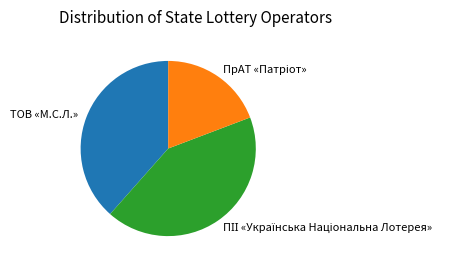

Is there a majority slice in this chart?

No